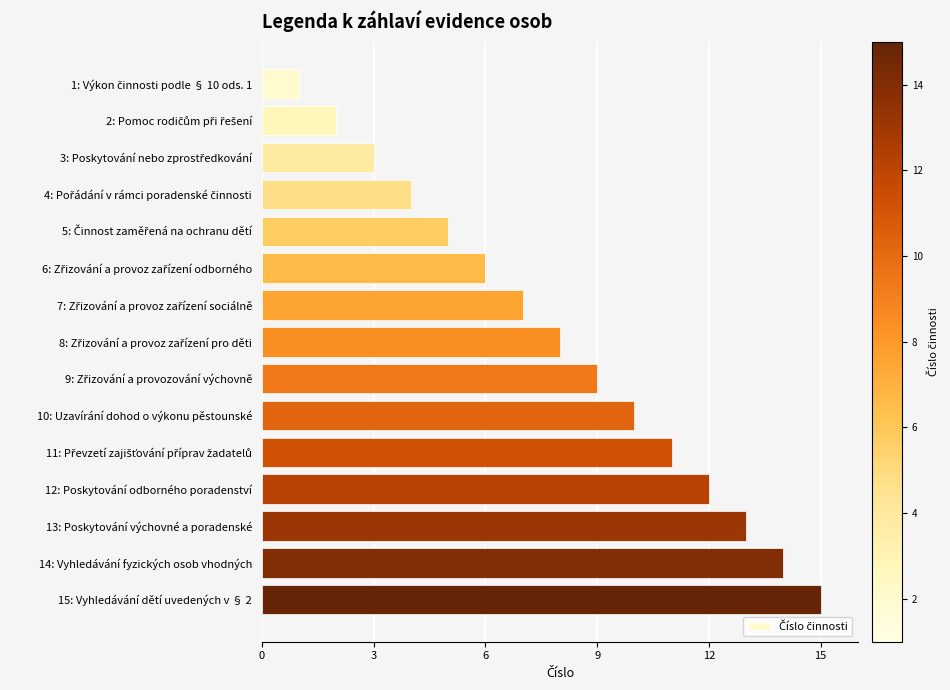

What is the difference between the maximum and minimum values?

14